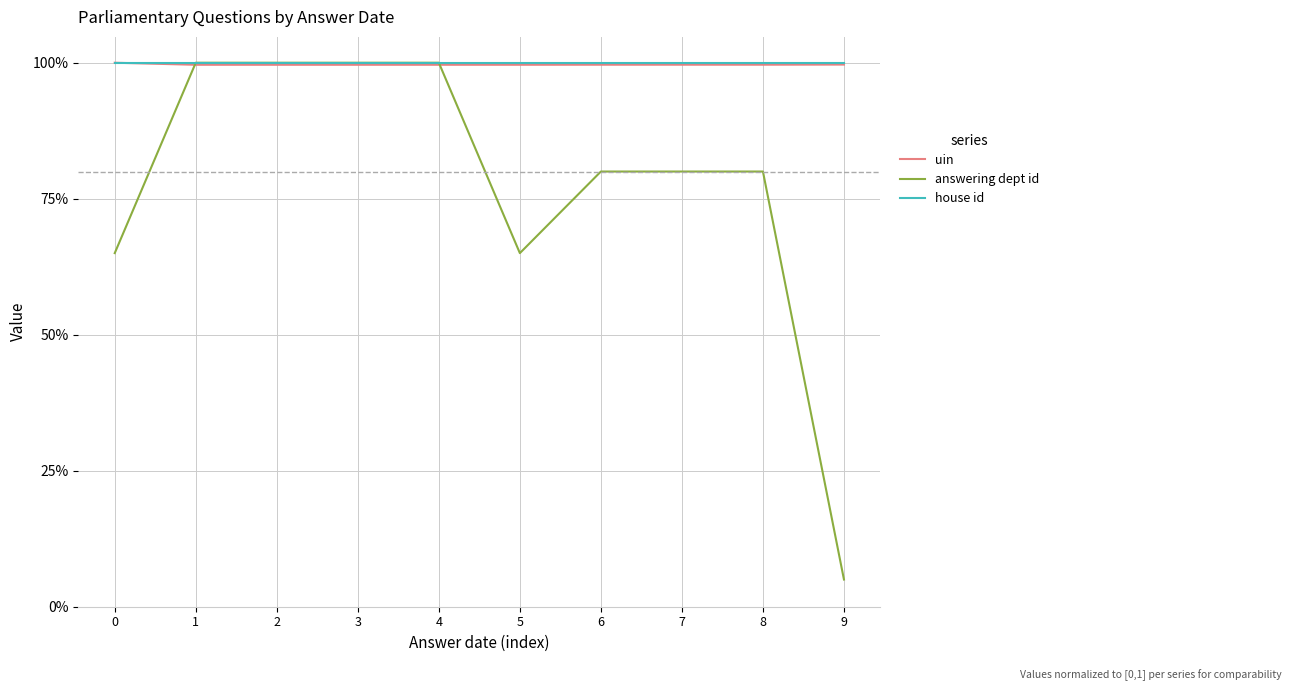

What are all the series names shown in the legend?

uin, answering dept id, house id